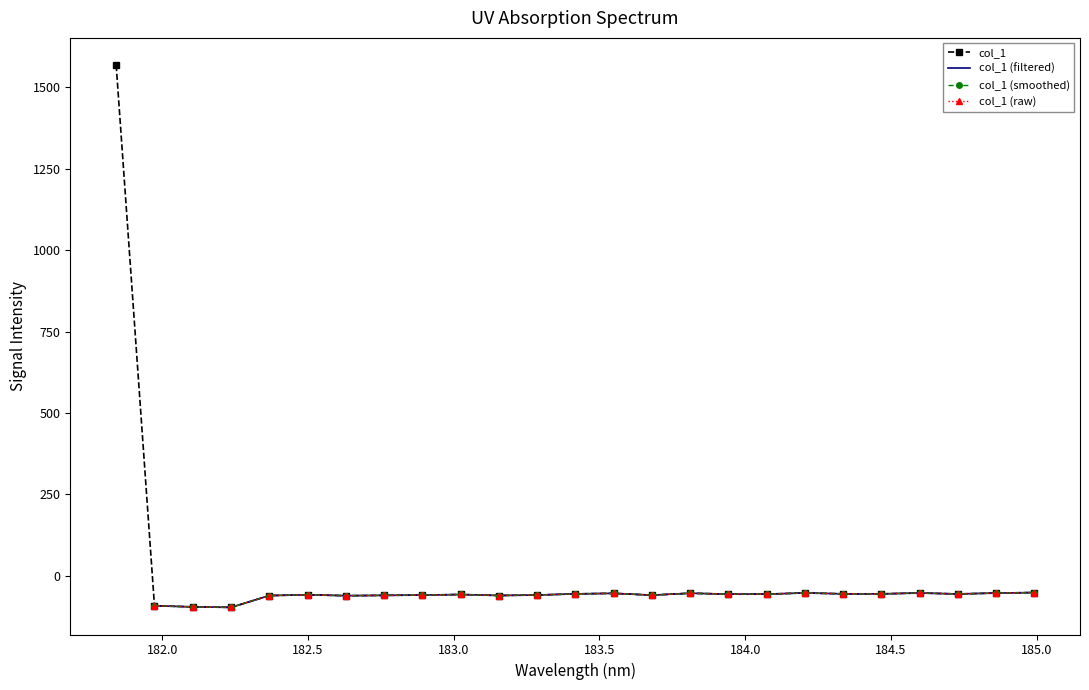

True or false: the data shows -57.6 at 183.0238743082.

True